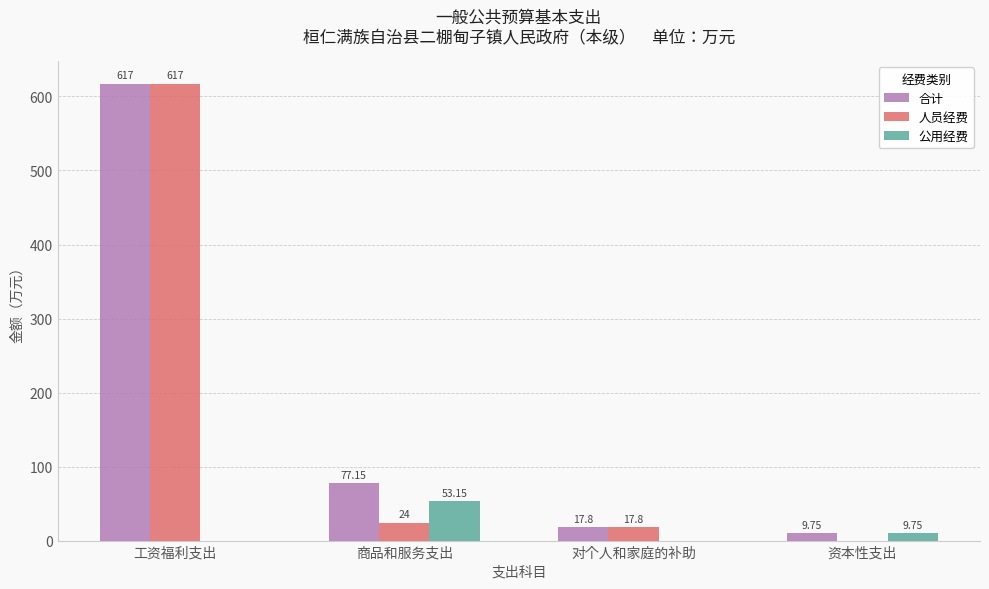

Which series changed the most between 工资福利支出 and 商品和服务支出?

人员经费